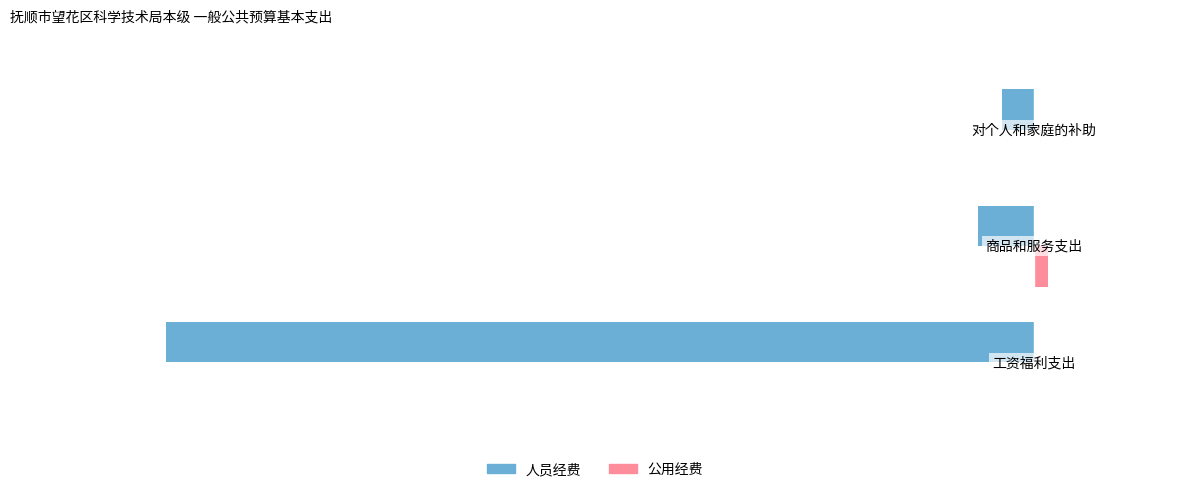

What are all the series names shown in the legend?

人员经费, 公用经费